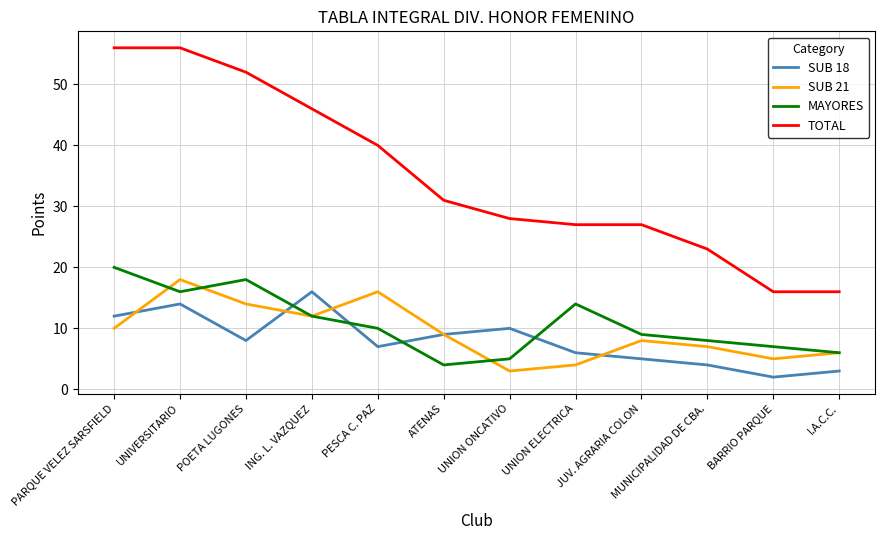

What is the difference between the highest and lowest values at ING. L. VAZQUEZ?

34